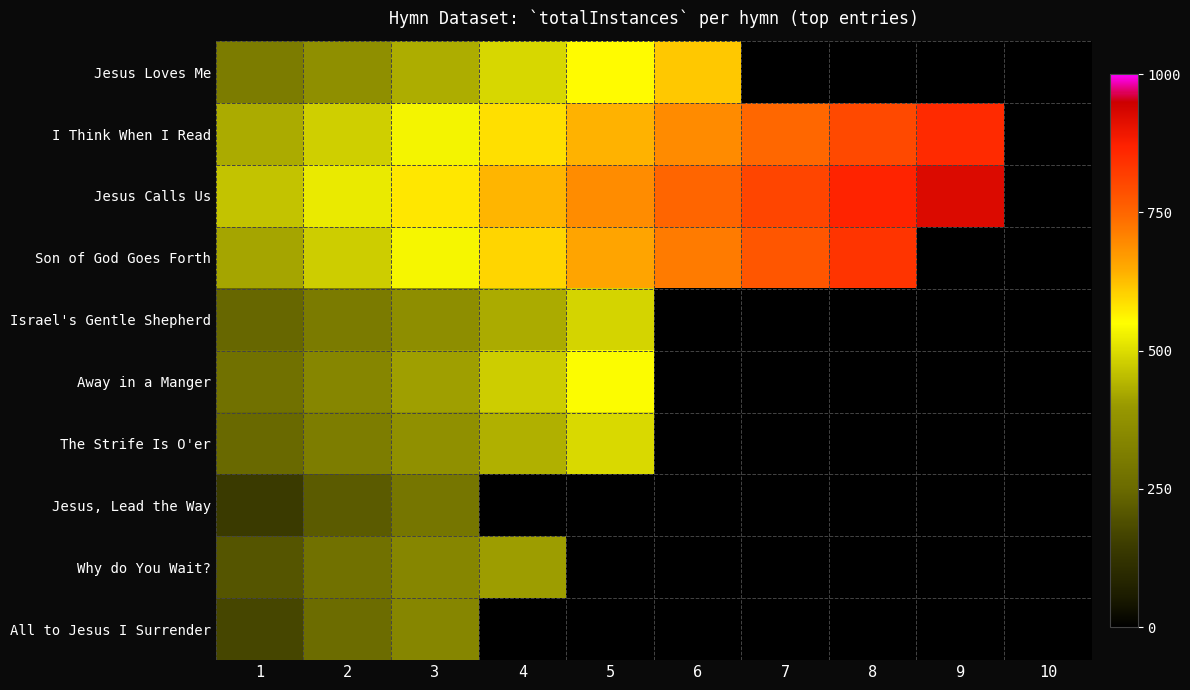

Rank the series at 2 from lowest to highest value.

Jesus, Lead the Way, All to Jesus I Surrender, Why do You Wait?, Israel's Gentle Shepherd, The Strife Is O'er, Away in a Manger, Jesus Loves Me, Son of God Goes Forth, I Think When I Read, Jesus Calls Us